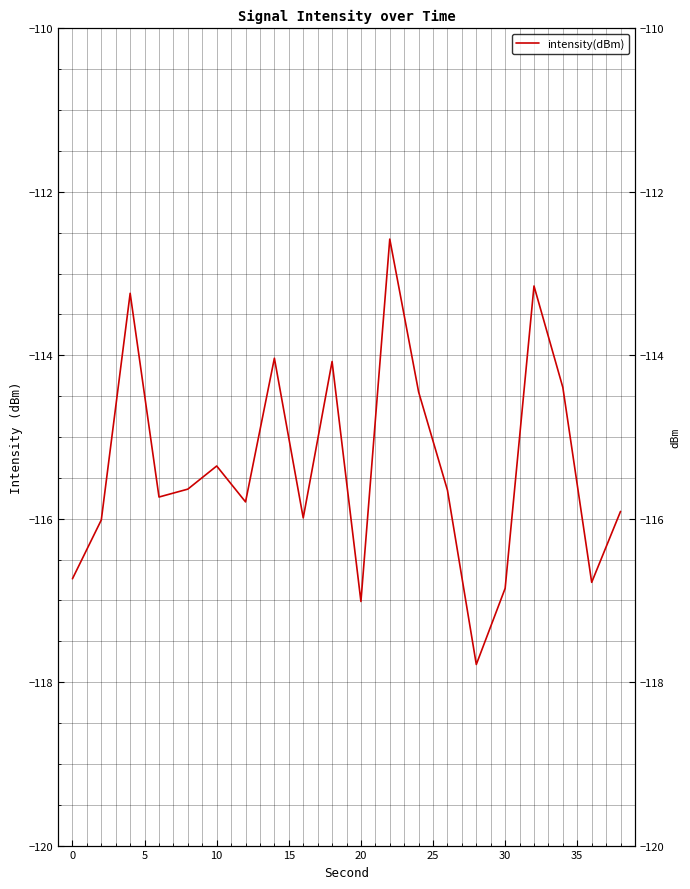

Is it true that the value at 5 is -202.6?

False